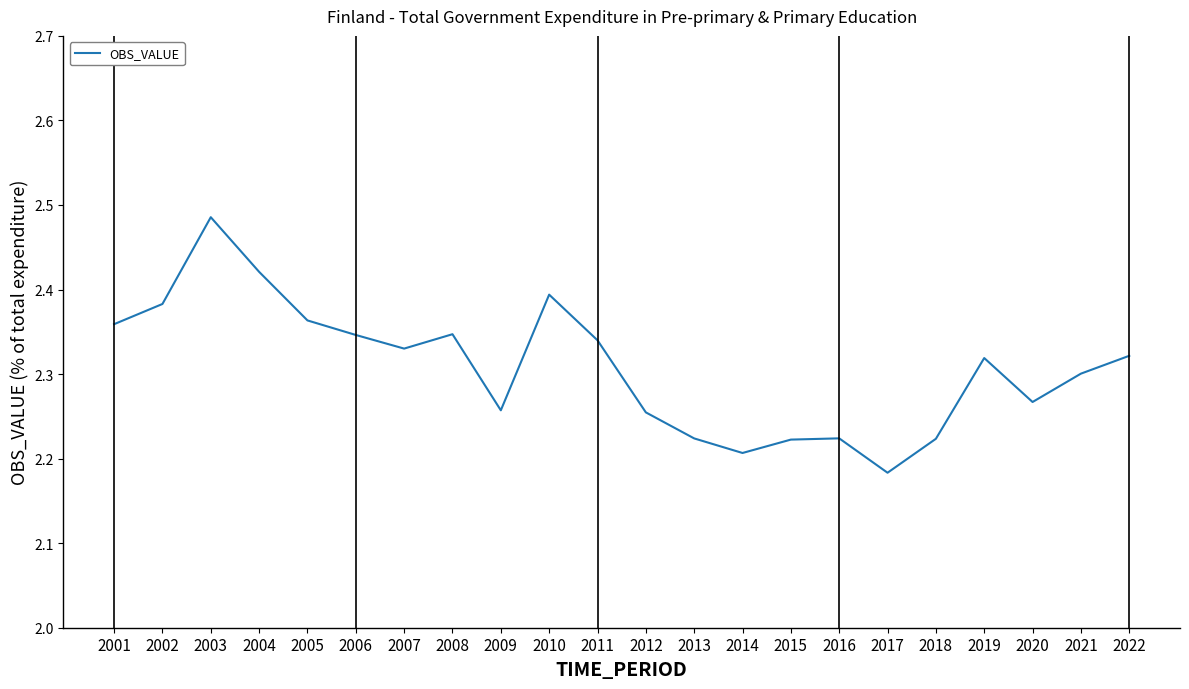

The value at 2001 is 0.8. True or false?

False